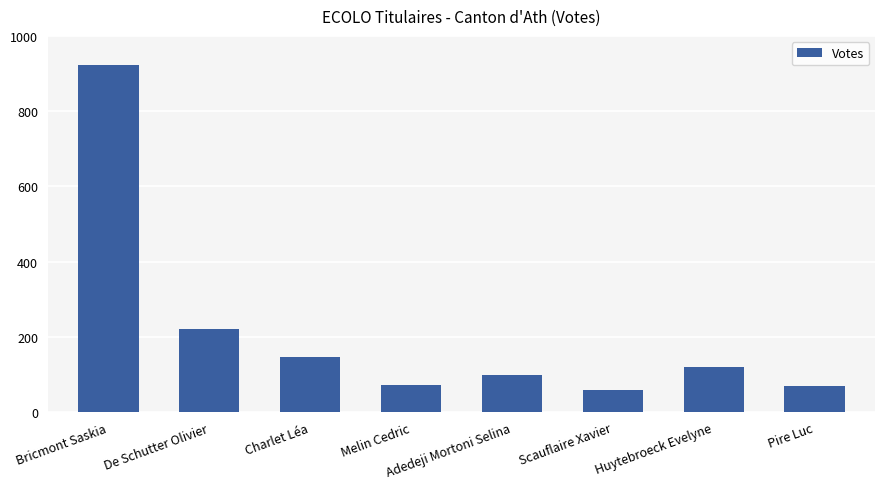

Are the bars horizontal?

No